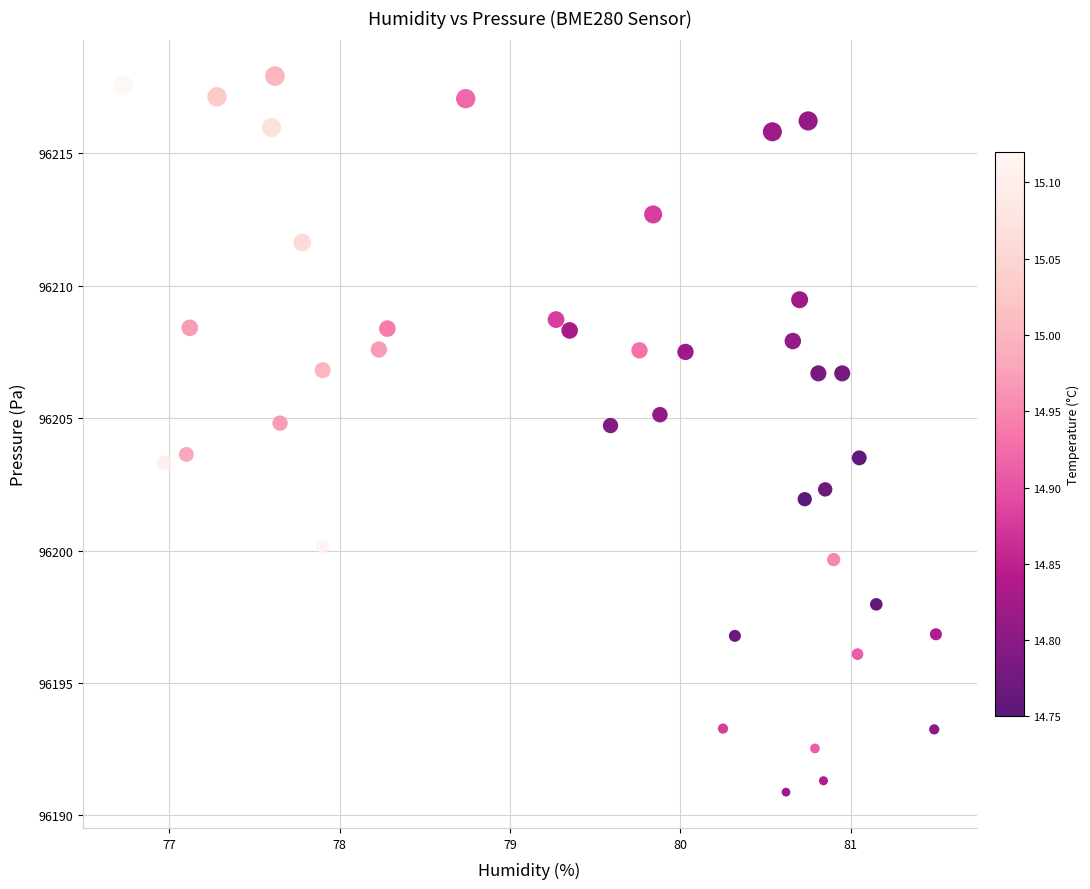

What is the range of X values (max minus min)?

4.8